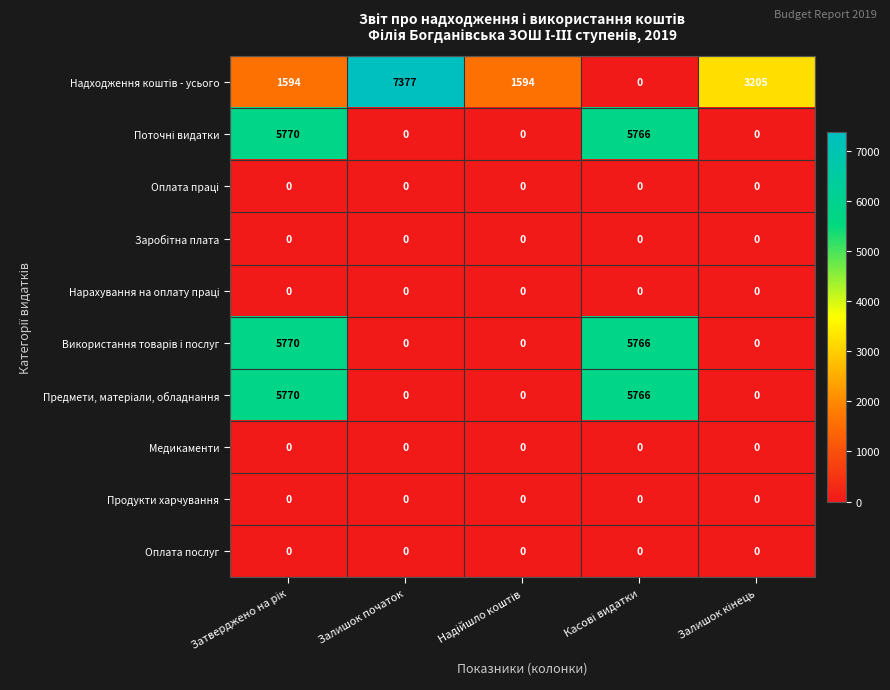

What is the spread (max minus min) of values at Залишок початок?

7377